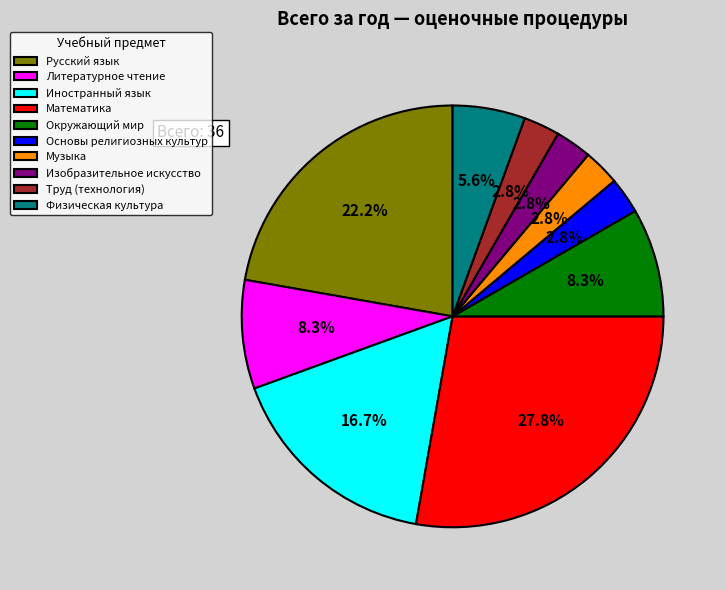

To the nearest percent, what is the difference between the largest and smallest slice percentages?

25%